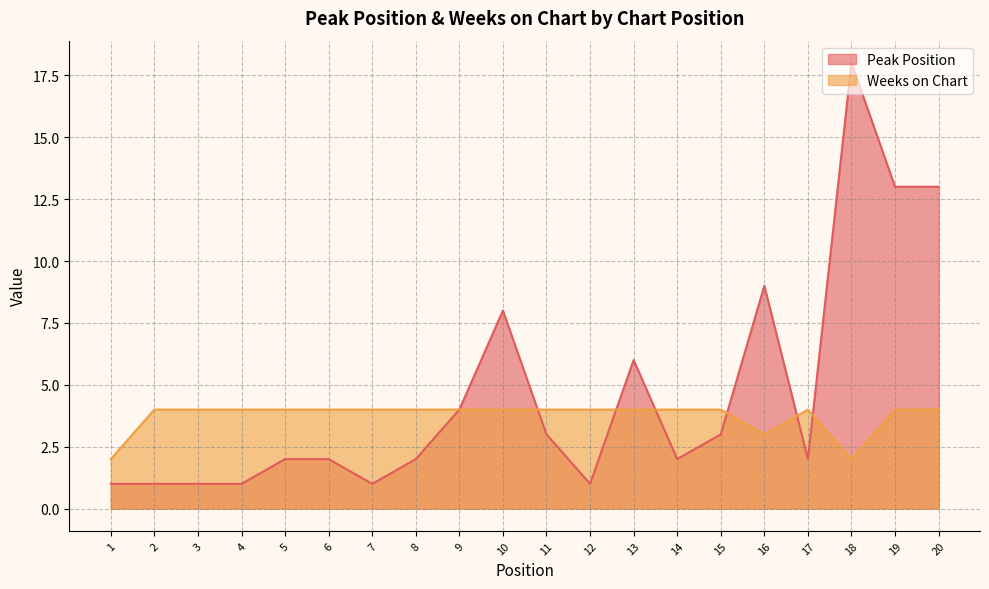

Which category has the lowest value in the Peak Position series?

1